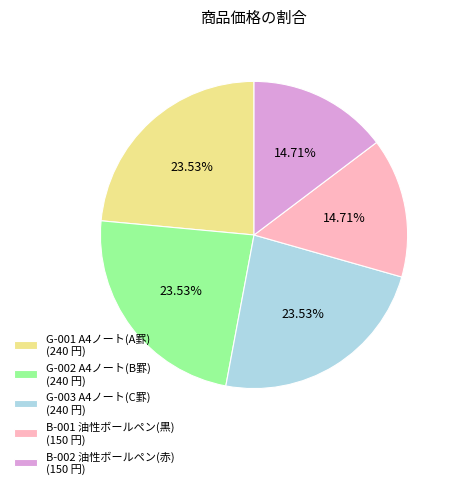

To the nearest percent, what percentage of the pie is B-001 油性ボールペン(黒)?

15%